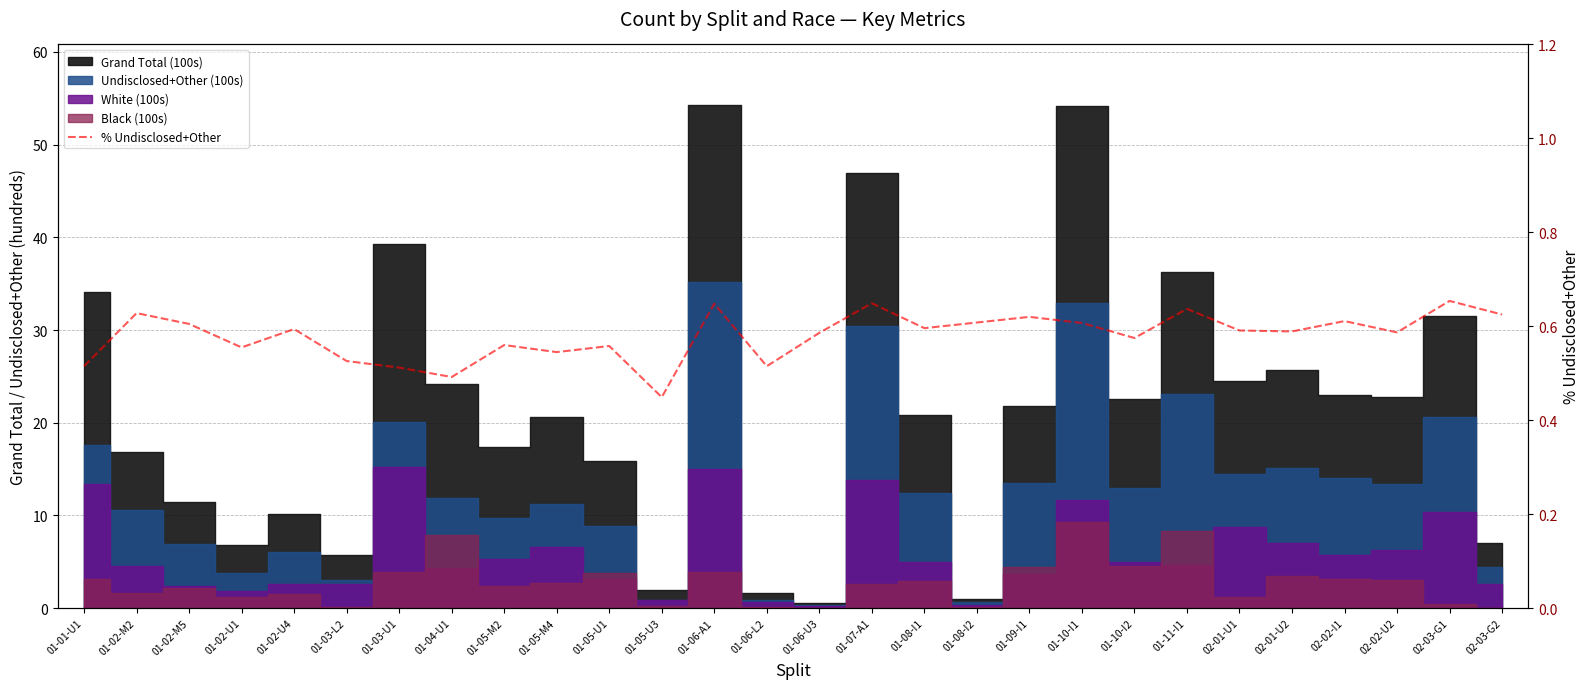

The value at 01-06-U3 is 0.2. True or false?

False